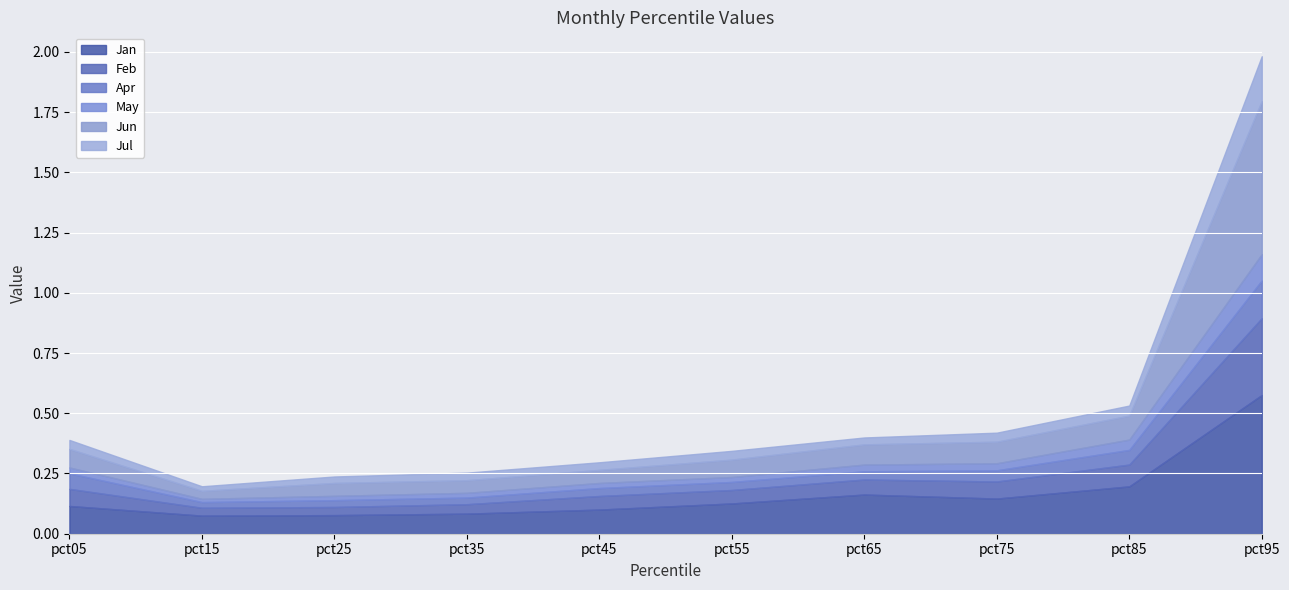

Reading left to right, transcribe all the data shown in this chart.

Jan: pct05=0.1	pct15=0.1	pct25=0.1	pct35=0.1	pct45=0.1	pct55=0.1	pct65=0.2	pct75=0.1	pct85=0.2	pct95=0.6
Feb: pct05=0.1	pct15=0.0	pct25=0.0	pct35=0.0	pct45=0.1	pct55=0.1	pct65=0.1	pct75=0.1	pct85=0.1	pct95=0.3
Apr: pct05=0.1	pct15=0.0	pct25=0.0	pct35=0.0	pct45=0.0	pct55=0.0	pct65=0.0	pct75=0.0	pct85=0.1	pct95=0.2
May: pct05=0.0	pct15=0.0	pct25=0.0	pct35=0.0	pct45=0.0	pct55=0.0	pct65=0.0	pct75=0.0	pct85=0.0	pct95=0.1
Jun: pct05=0.1	pct15=0.0	pct25=0.1	pct35=0.1	pct45=0.1	pct55=0.1	pct65=0.1	pct75=0.1	pct85=0.1	pct95=0.6
Jul: pct05=0.0	pct15=0.0	pct25=0.0	pct35=0.0	pct45=0.0	pct55=0.0	pct65=0.0	pct75=0.0	pct85=0.0	pct95=0.2